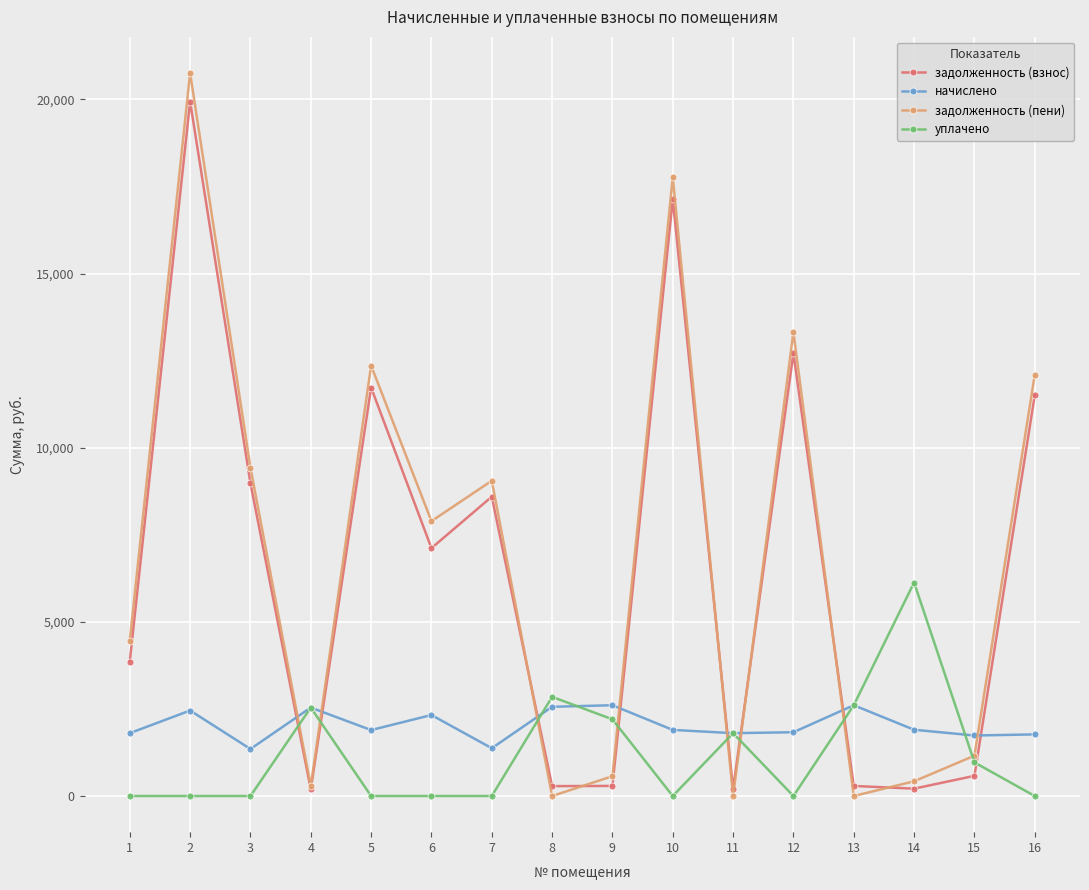

What is the highest value of the уплачено series?

6129.7